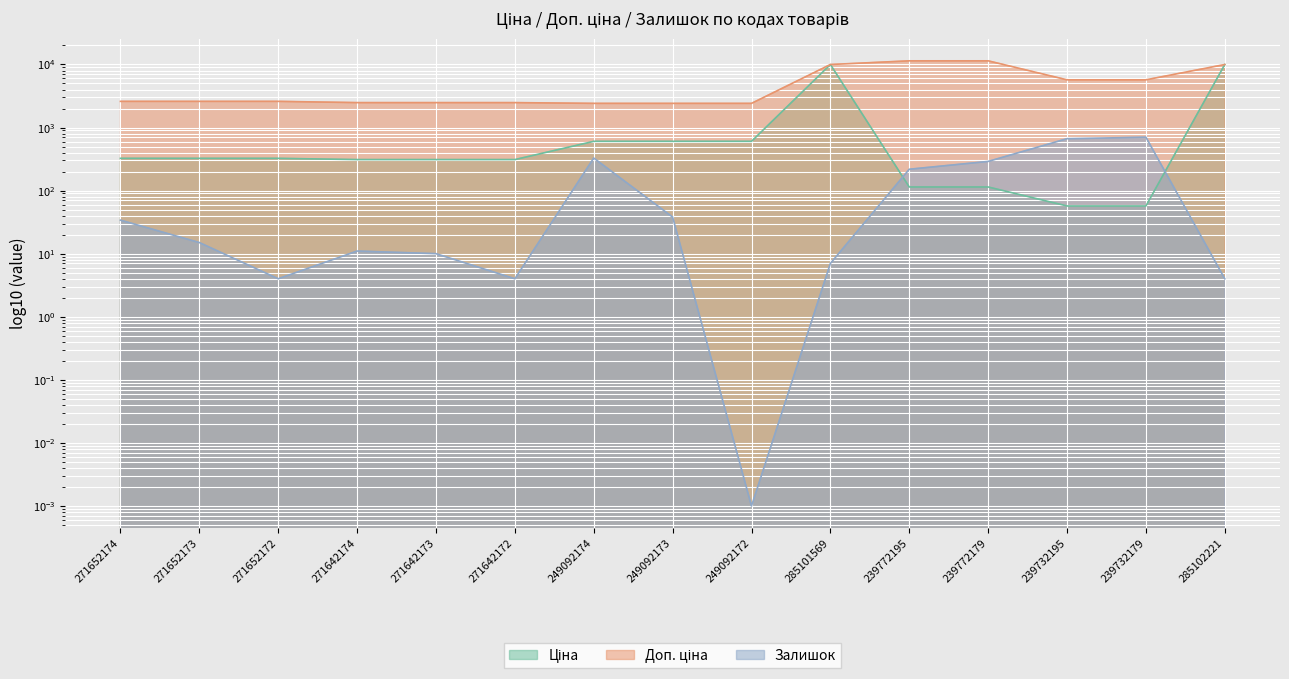

List the series in order of their peak value, lowest first.

Залишок, Ціна, Доп. ціна